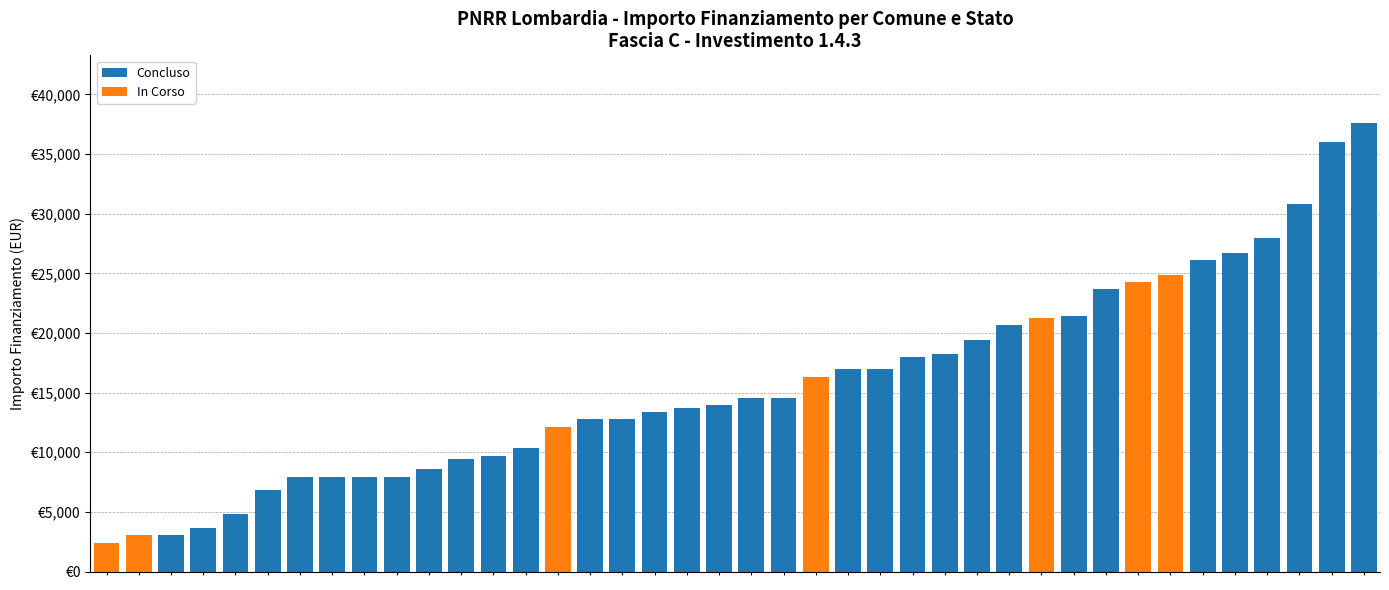

Does the chart contain stacked bars?

Yes